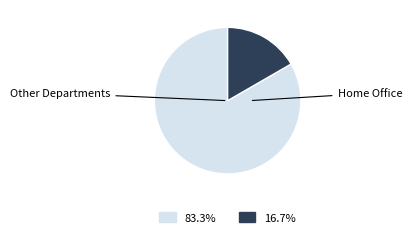

Is there any slice that represents more than half of the pie?

Yes